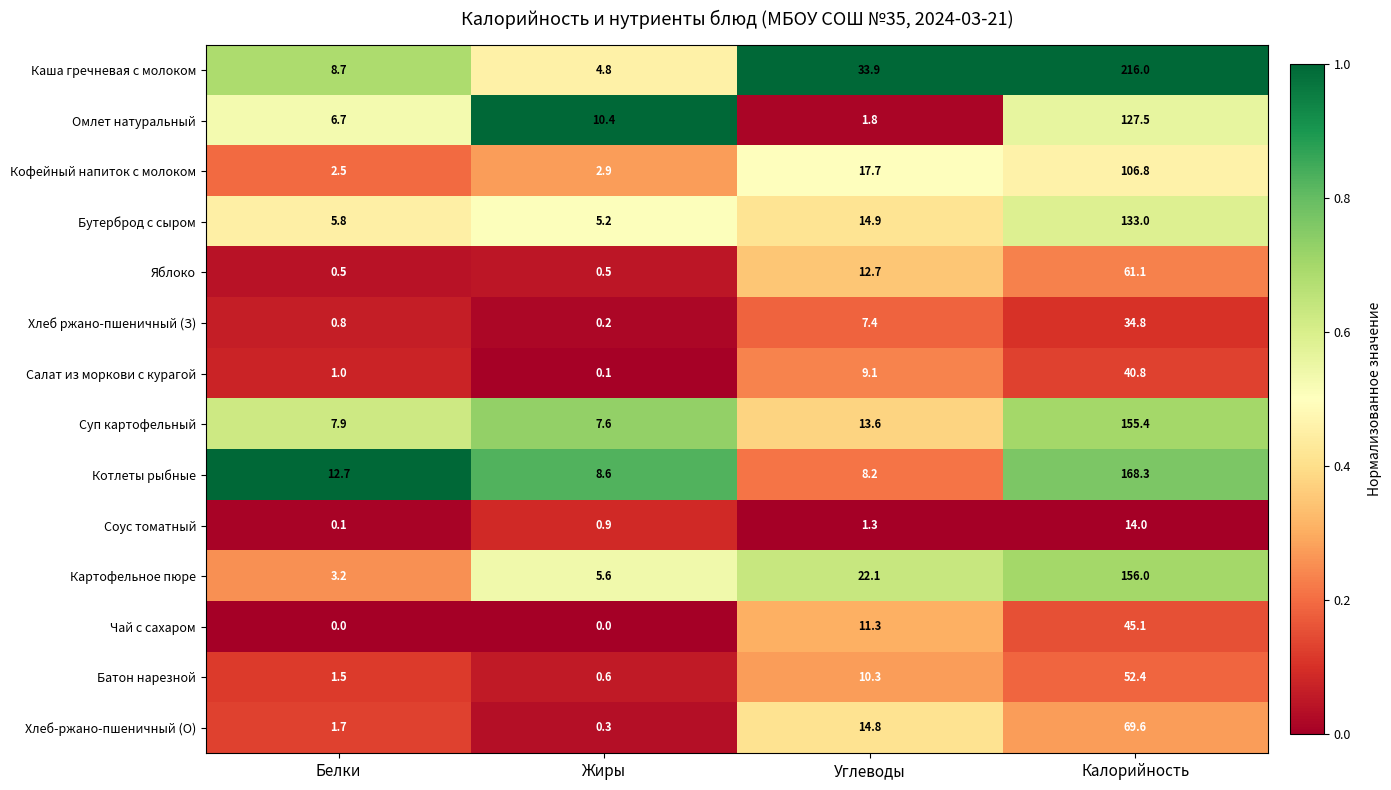

Rank the series by their maximum value, from lowest to highest.

Соус томатный, Хлеб ржано-пшеничный (З), Салат из моркови с курагой, Чай с сахаром, Батон нарезной, Яблоко, Хлеб-ржано-пшеничный (О), Кофейный напиток с молоком, Омлет натуральный, Бутерброд с сыром, Суп картофельный, Картофельное пюре, Котлеты рыбные, Каша гречневая с молоком